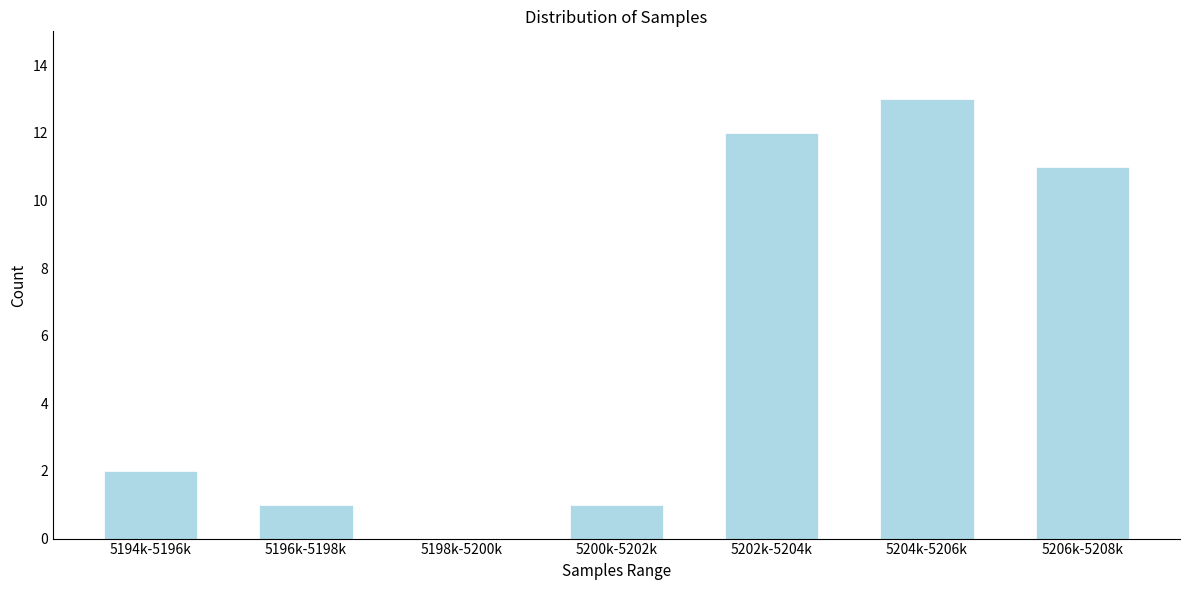

Reading left to right, list all the values displayed in this chart.

5194k-5196k=2	5196k-5198k=1	5198k-5200k=0	5200k-5202k=1	5202k-5204k=12	5204k-5206k=13	5206k-5208k=11